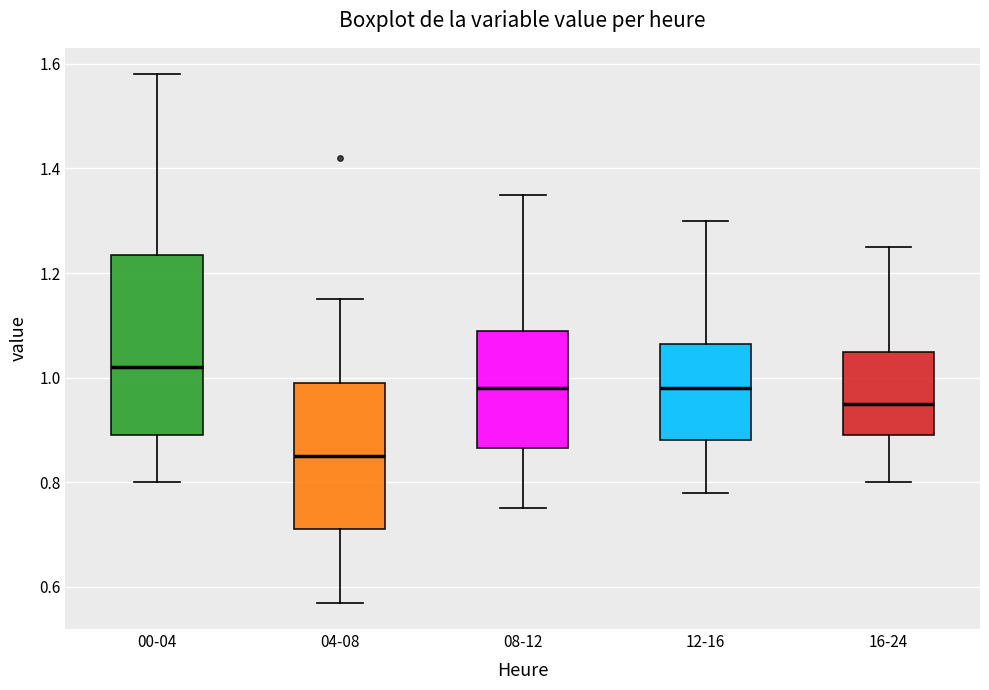

Reading left to right, read every box against the y-axis: the position of its median line, the range the box covers, and the ends of its whiskers. The values are not printed on the chart, so give them approximately, as read against the axis.

00-04: median 1.02, box 0.90 to 1.24, whiskers 0.80 to 1.58
04-08: median 0.86, box 0.72 to 1.00, whiskers 0.58 to 1.16
08-12: median 0.98, box 0.86 to 1.10, whiskers 0.76 to 1.36
12-16: median 0.98, box 0.88 to 1.06, whiskers 0.78 to 1.30
16-24: median 0.96, box 0.90 to 1.06, whiskers 0.80 to 1.26